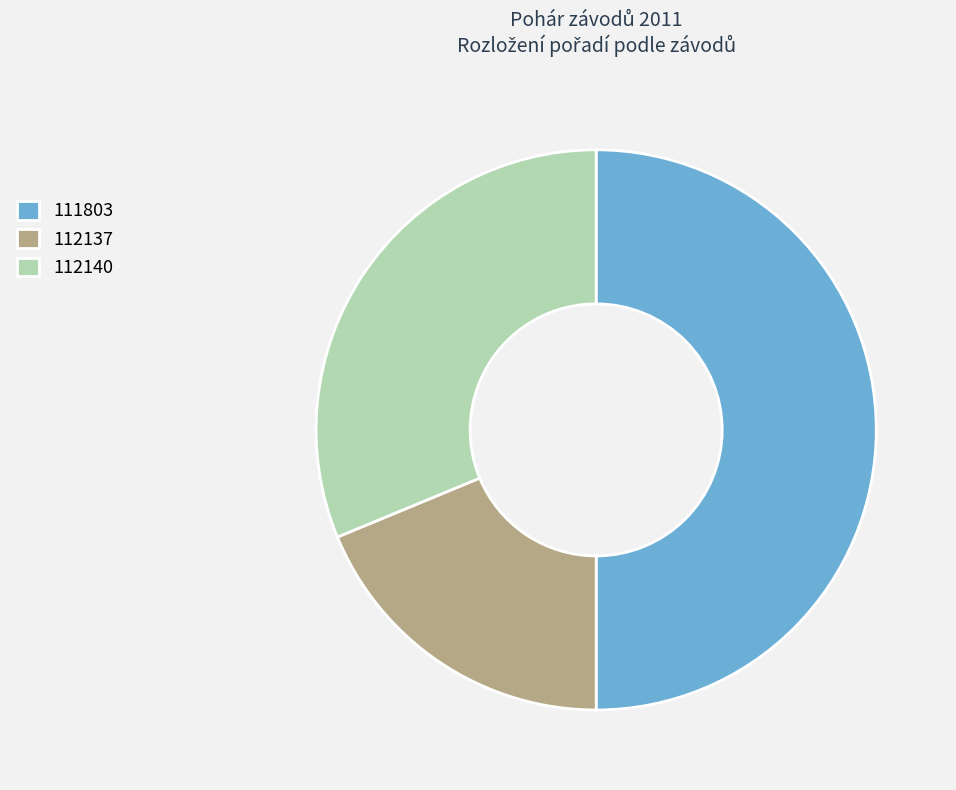

Is the sum of 111803 and 112137 greater than half?

Yes